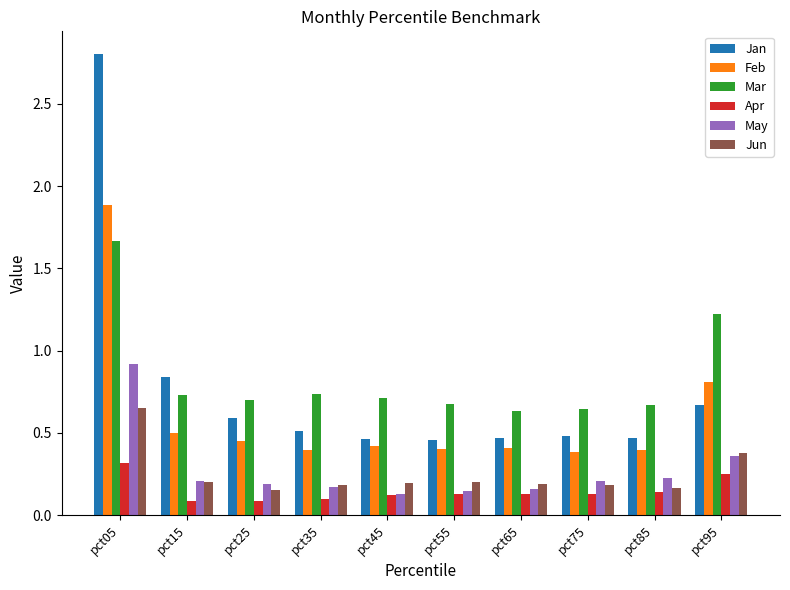

At how many categories does at least one series exceed 0?

10